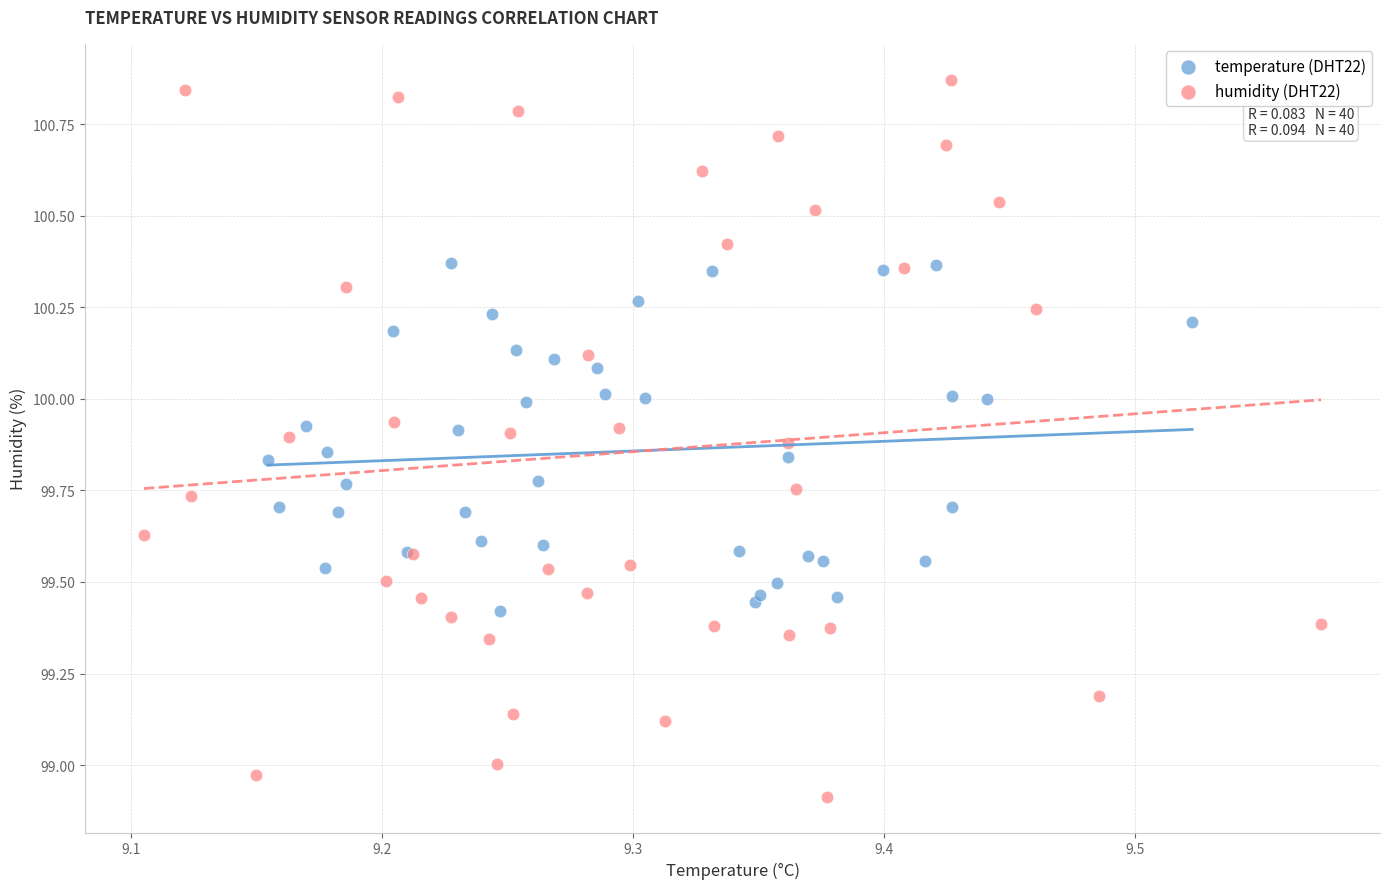

Which series contains the lowest Y value?

humidity (DHT22)